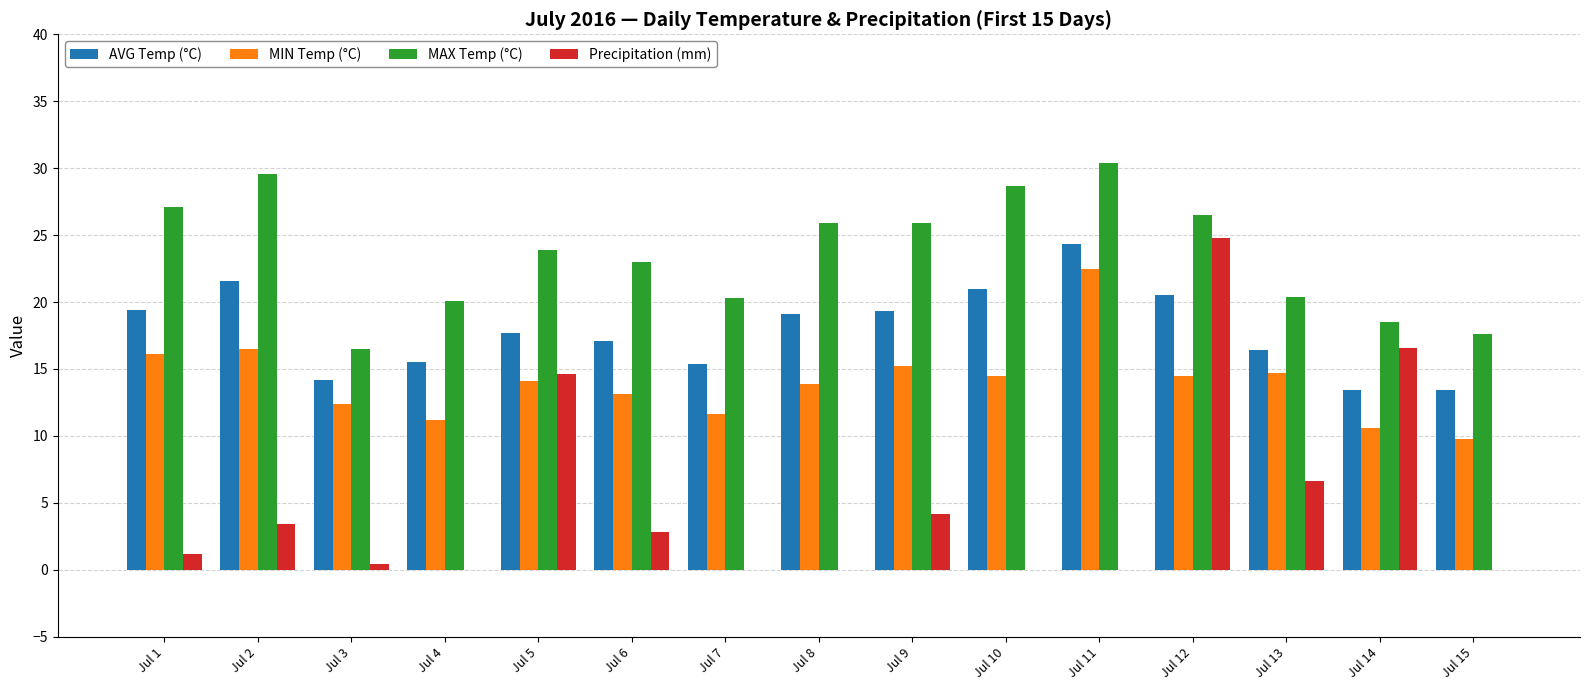

Is the value of AVG Temp (°C) at Jul 13 greater than the value of MAX Temp (°C) at Jul 12?

No